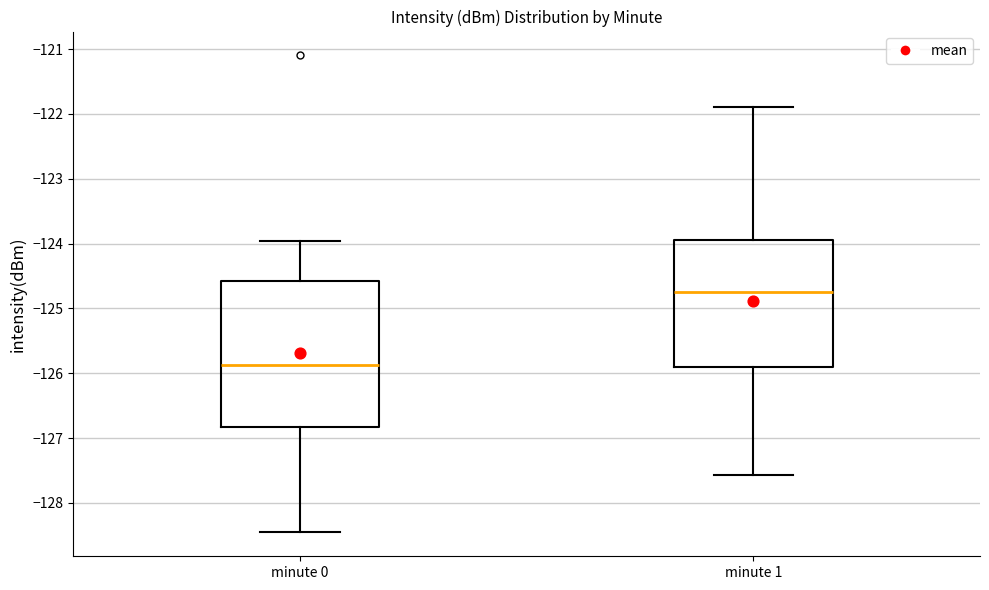

Where is the lower edge of the box for minute 1 on the y-axis? The values are not printed on the chart, so give them approximately, as read against the axis.

-125.9